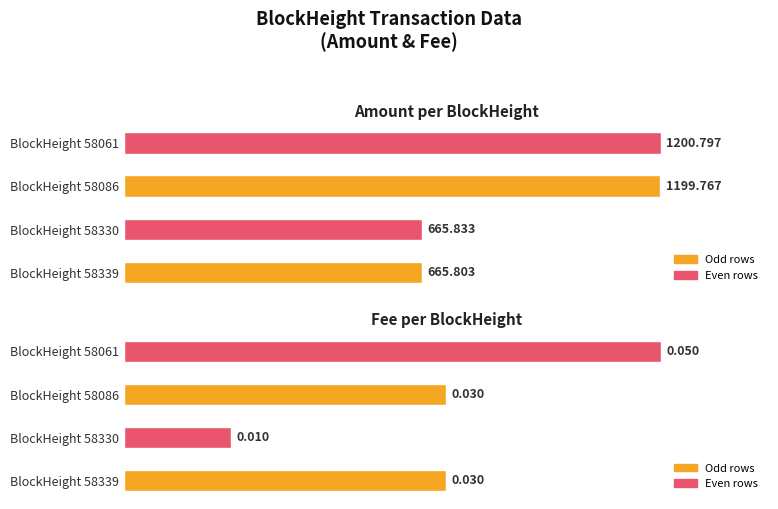

Rank the categories by Amount value from lowest to highest.

BlockHeight 58339, BlockHeight 58330, BlockHeight 58086, BlockHeight 58061